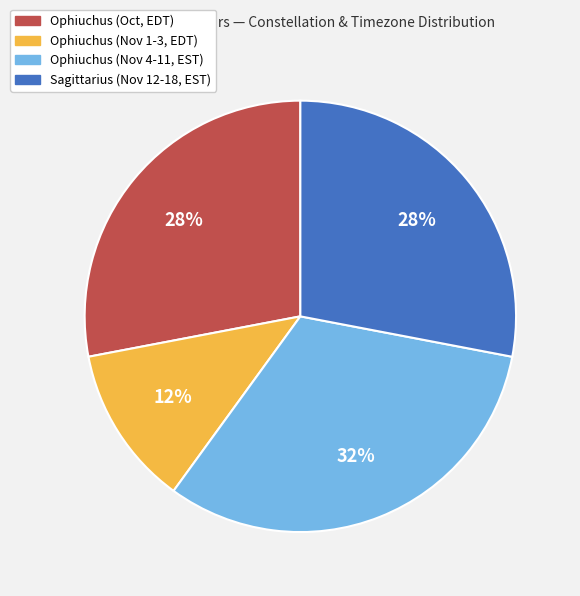

To the nearest percent, what is the difference between the largest and smallest slice percentages?

20%